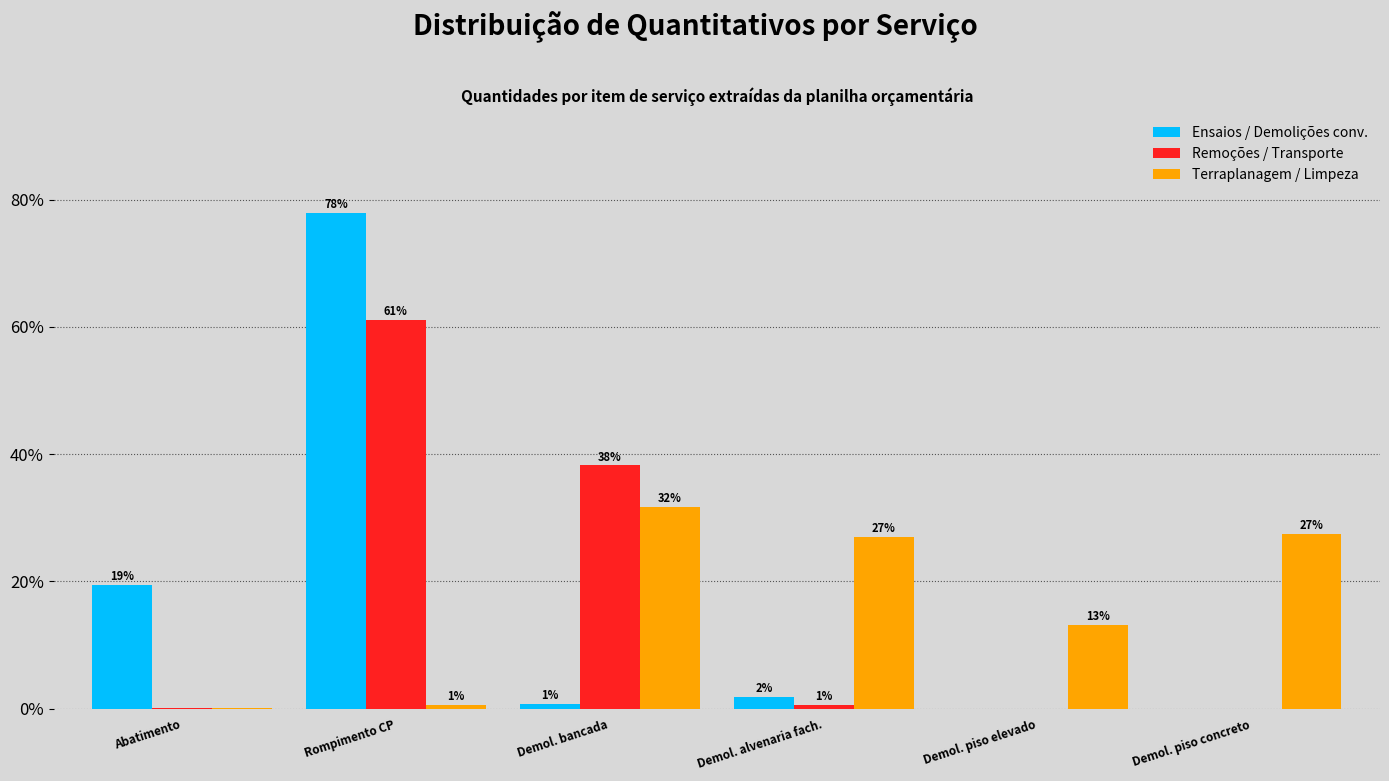

How many groups of bars are there?

6